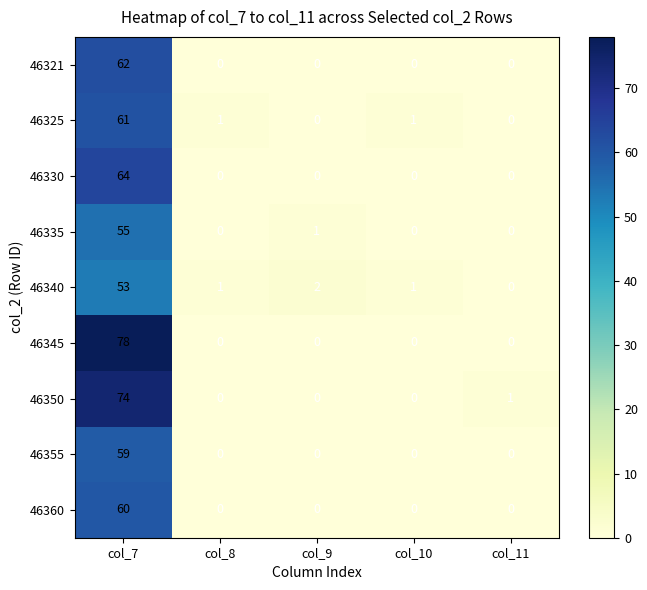

Which series has the largest range (max minus min)?

46345